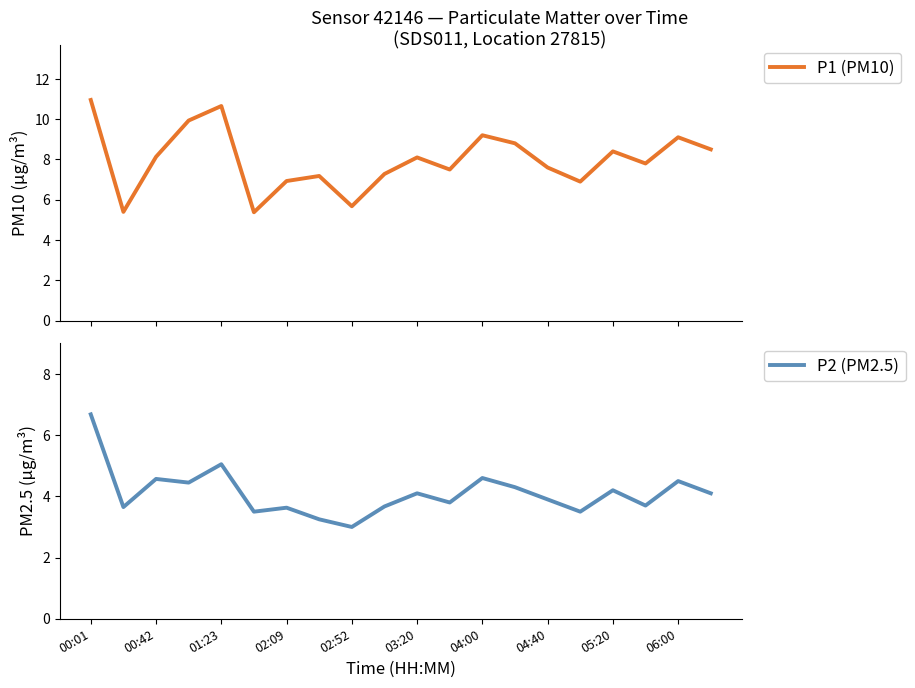

List the series in order of their peak value, lowest first.

P2 (PM2.5), P1 (PM10)